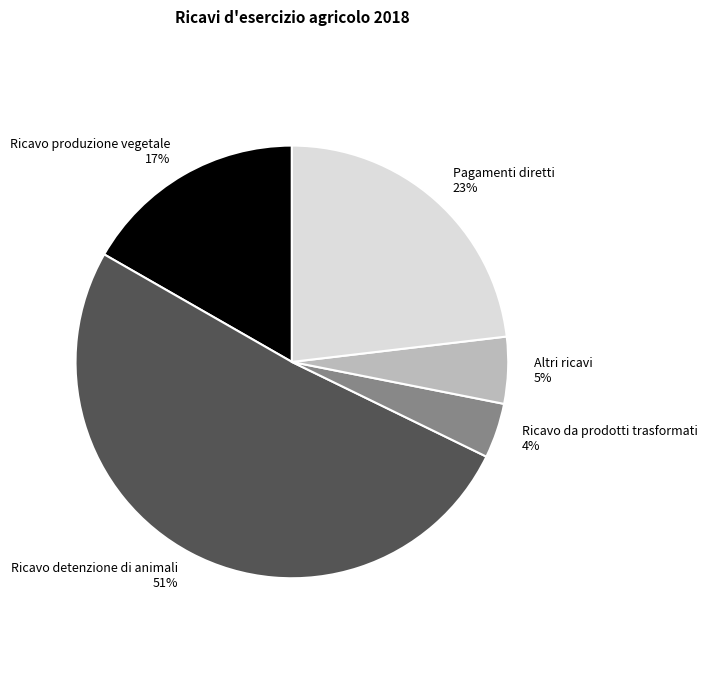

Between Ricavo da prodotti trasformati 4% and Pagamenti diretti 23%, which is larger?

Pagamenti diretti 23%